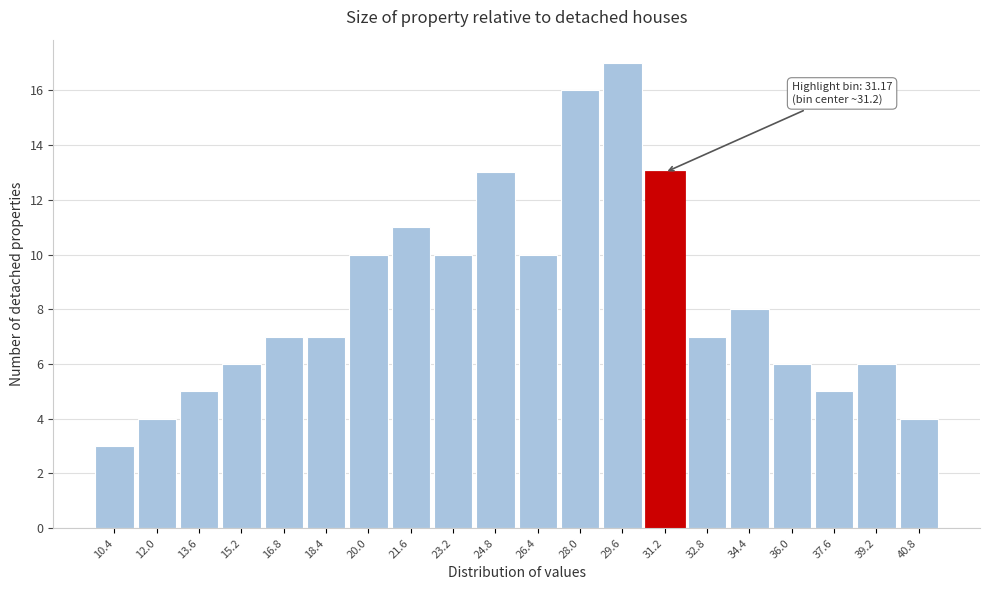

Which range on the x-axis has the tallest bar?

28.8 to 30.4